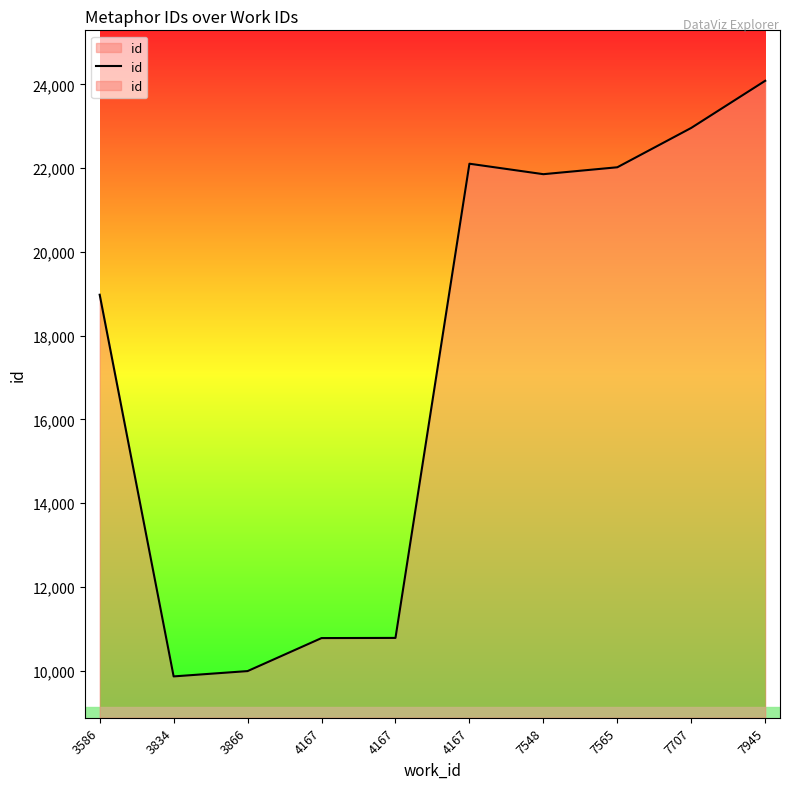

Which label corresponds to the largest value in the chart?

7945